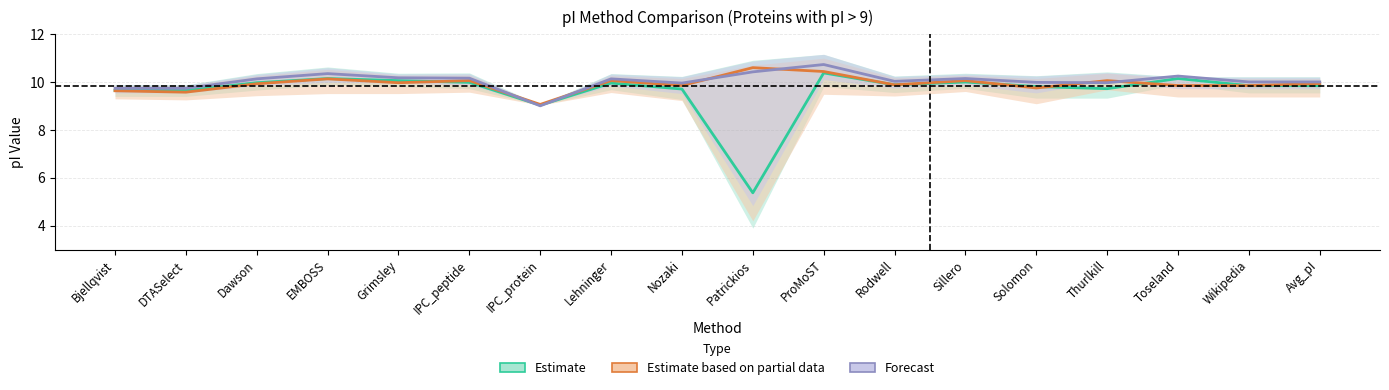

At which category is the sum across all series the highest?

ProMoST